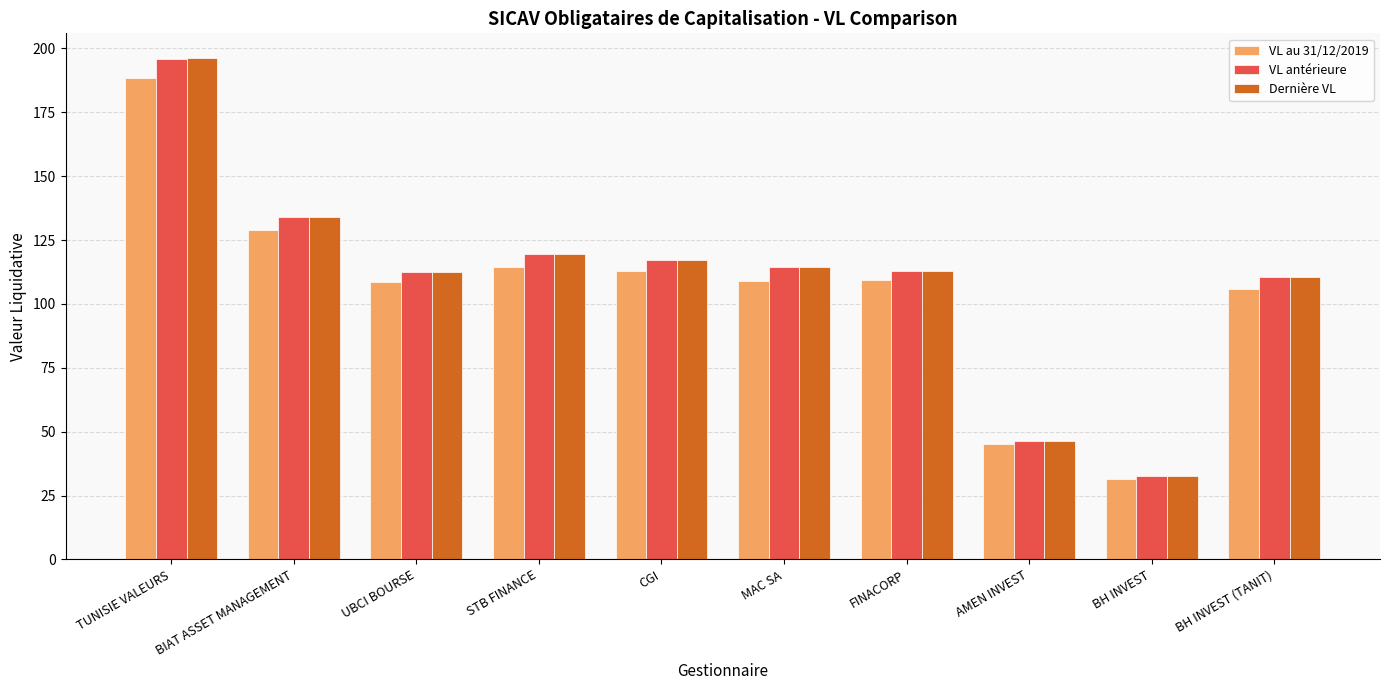

What is the difference between the highest and lowest values at STB FINANCE?

5.1